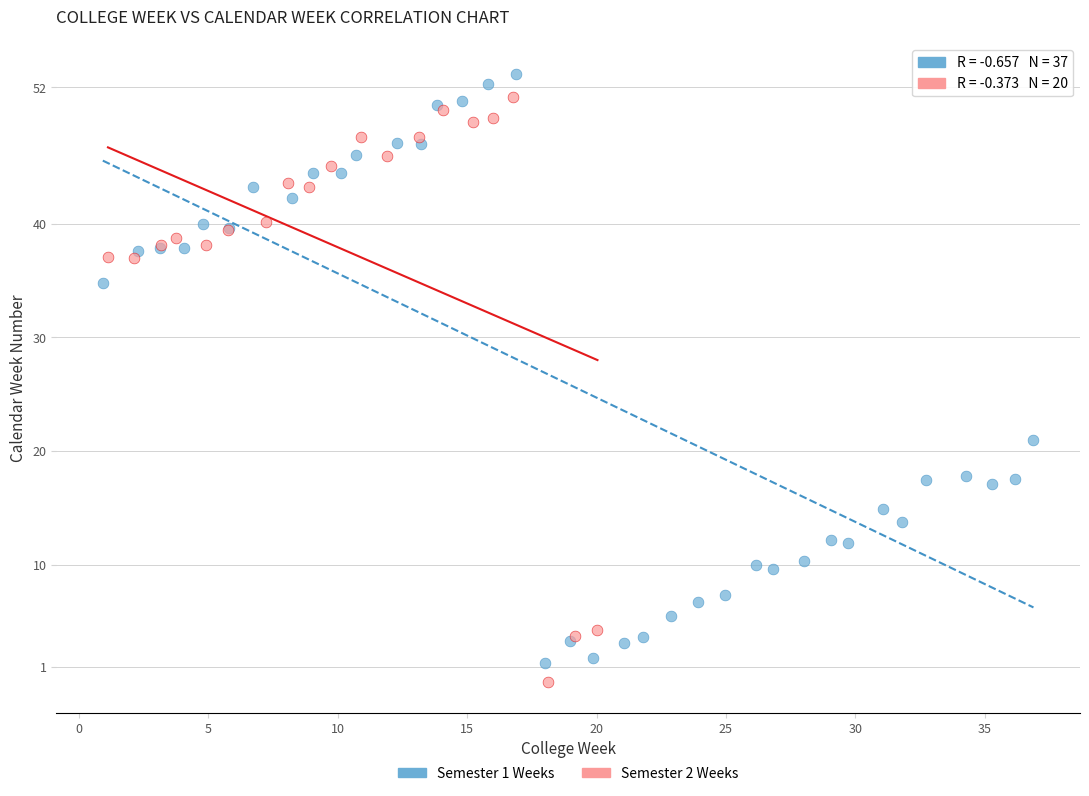

What are all the series names shown in the legend?

Semester 1 Weeks, Semester 2 Weeks